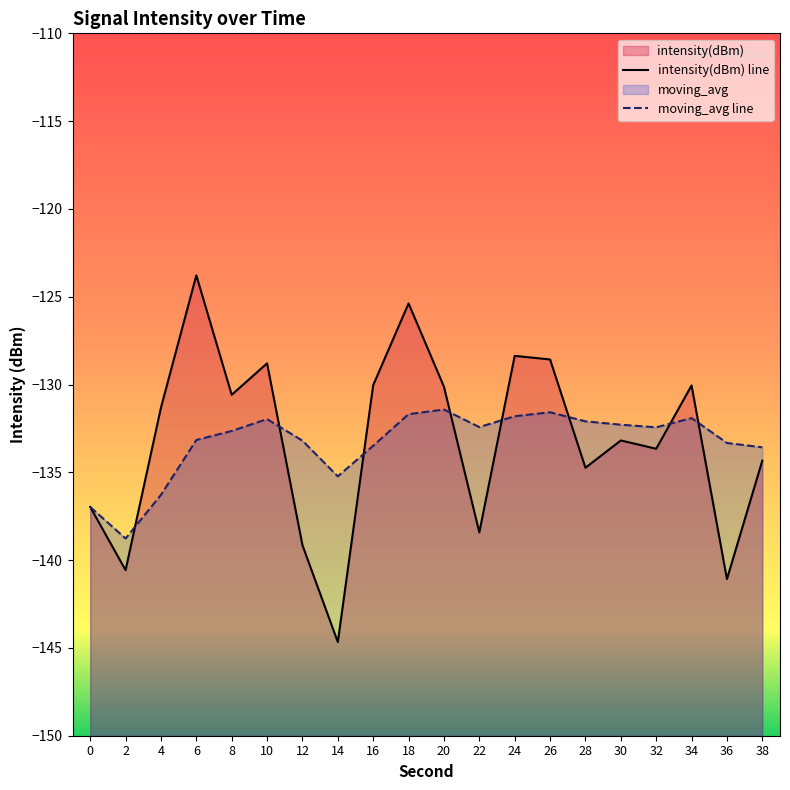

What is the sum of all moving_avg line values?

-2666.3